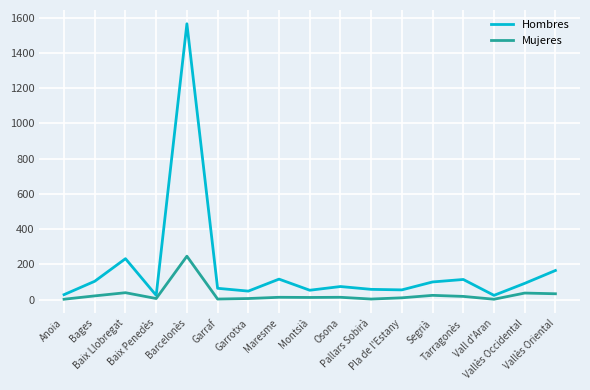

What is the greatest value displayed?

1565